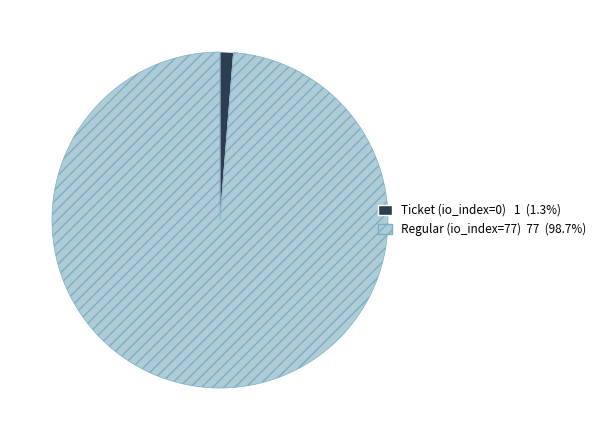

Is there any slice that represents more than half of the pie?

Yes